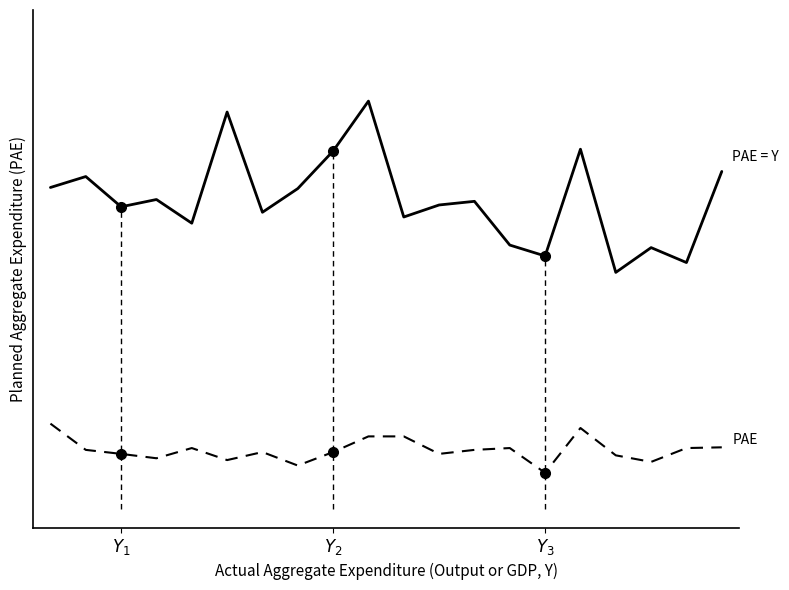

At which category does the chart reach its minimum across all series?

$Y_3$